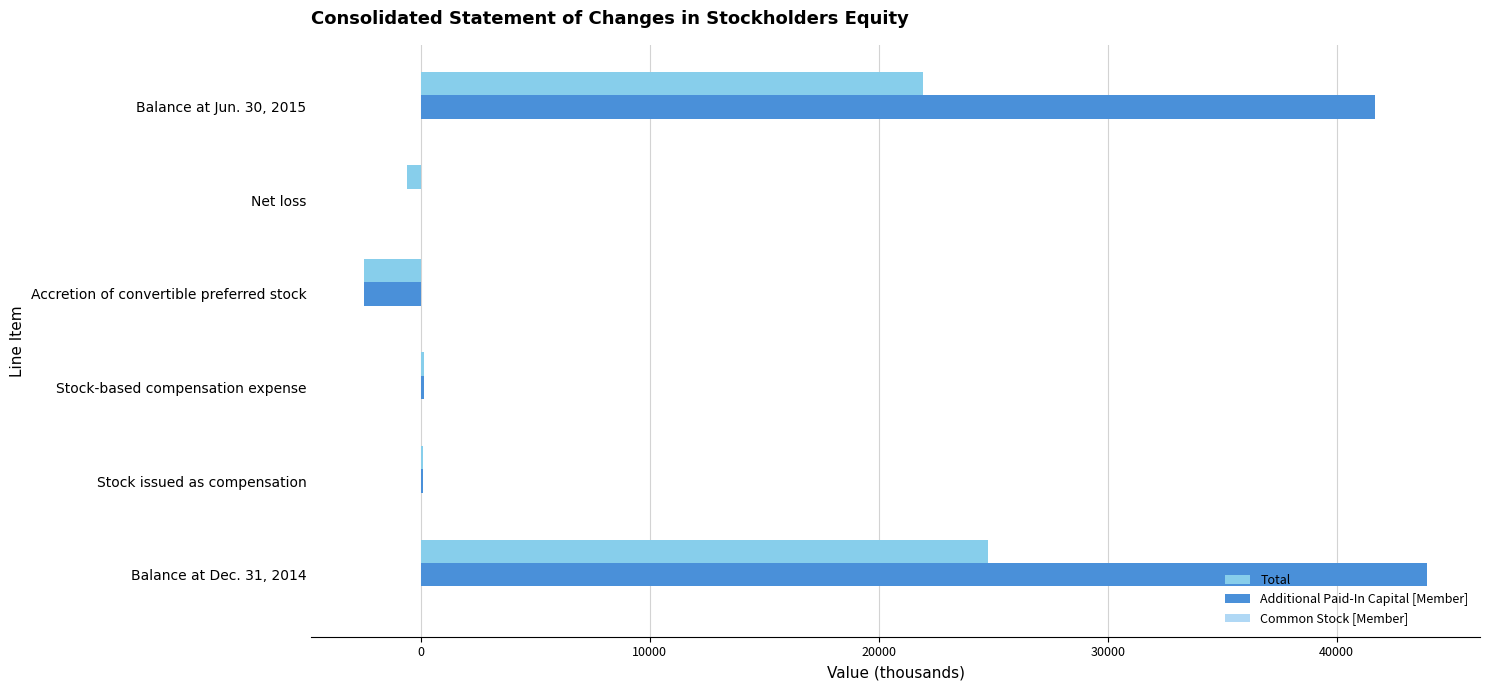

Which series has the largest total across all categories?

Additional Paid-In Capital [Member]